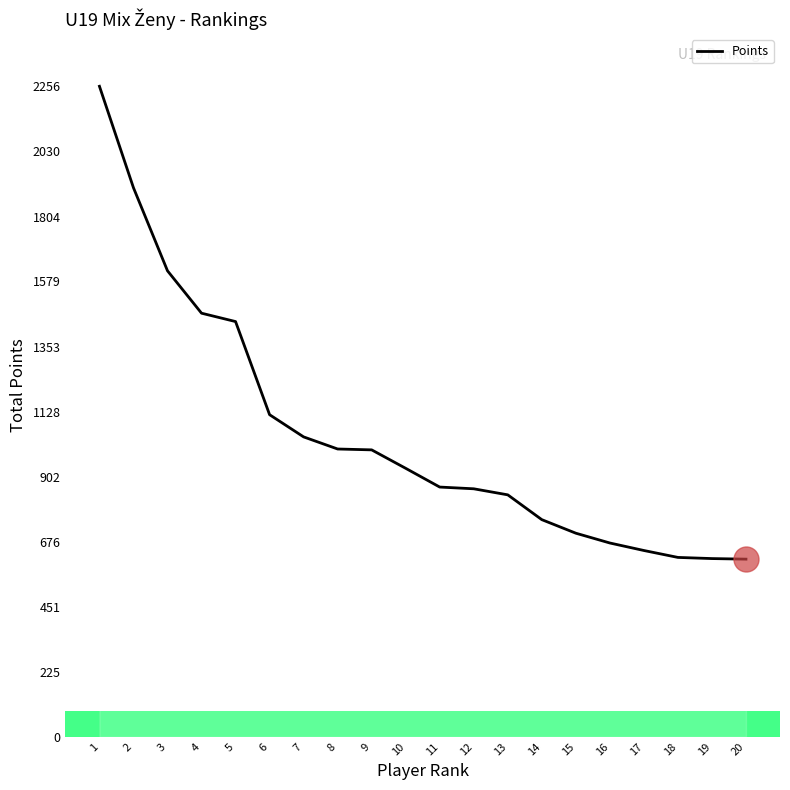

What is the sum of the values at 5 and 11?

2306